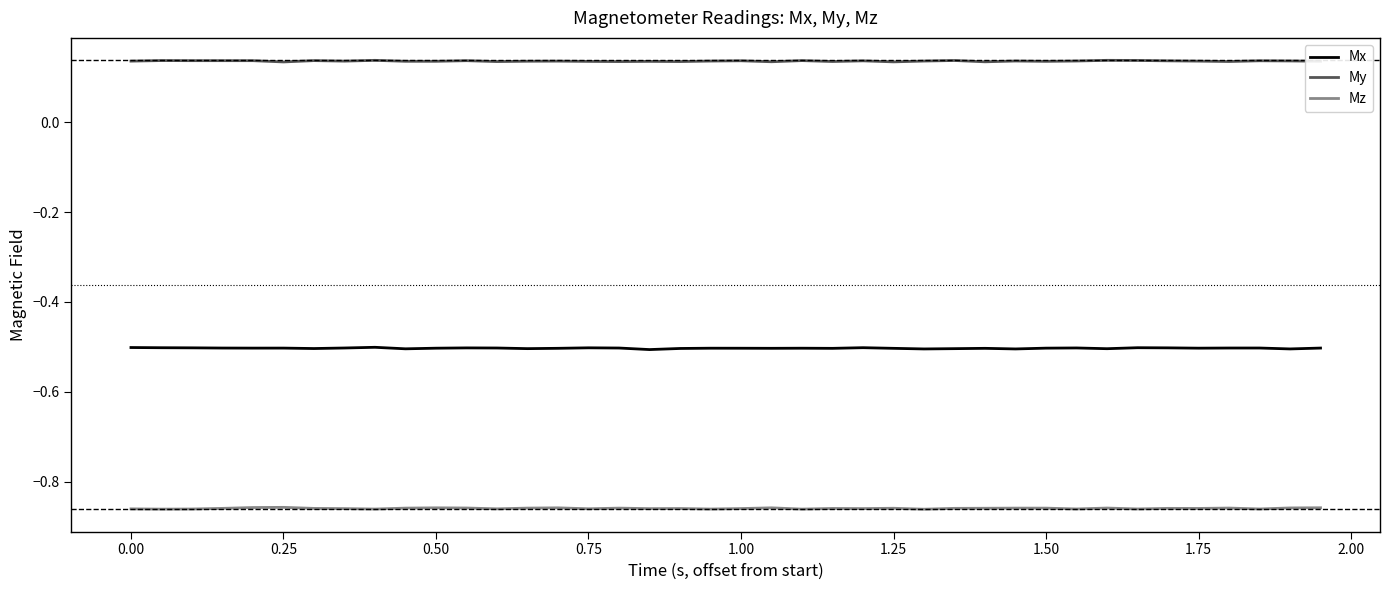

True or false: Mx and Mz intersect in this chart.

False